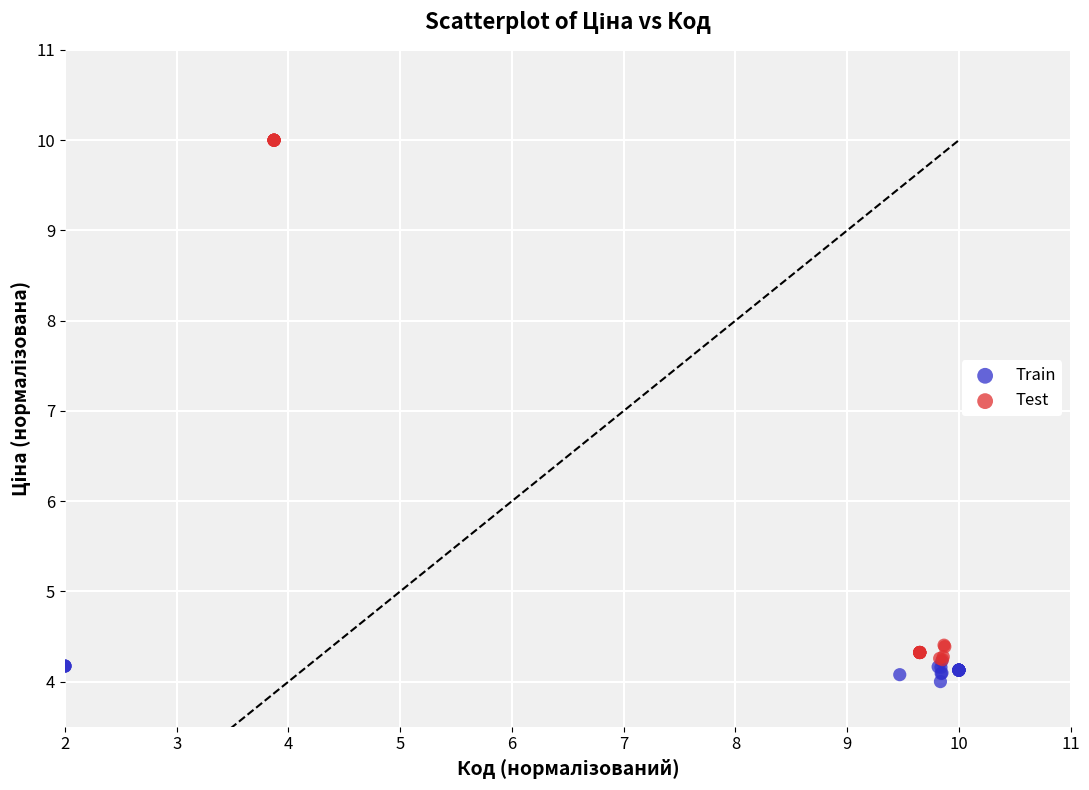

Which series reaches the maximum Y coordinate?

Test